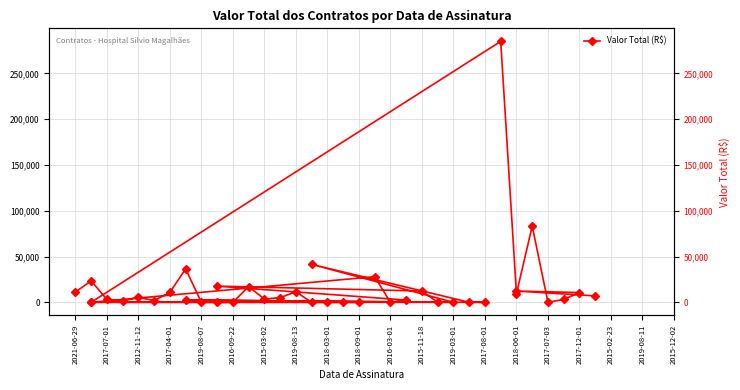

The value at 31 is -187361.9. True or false?

False